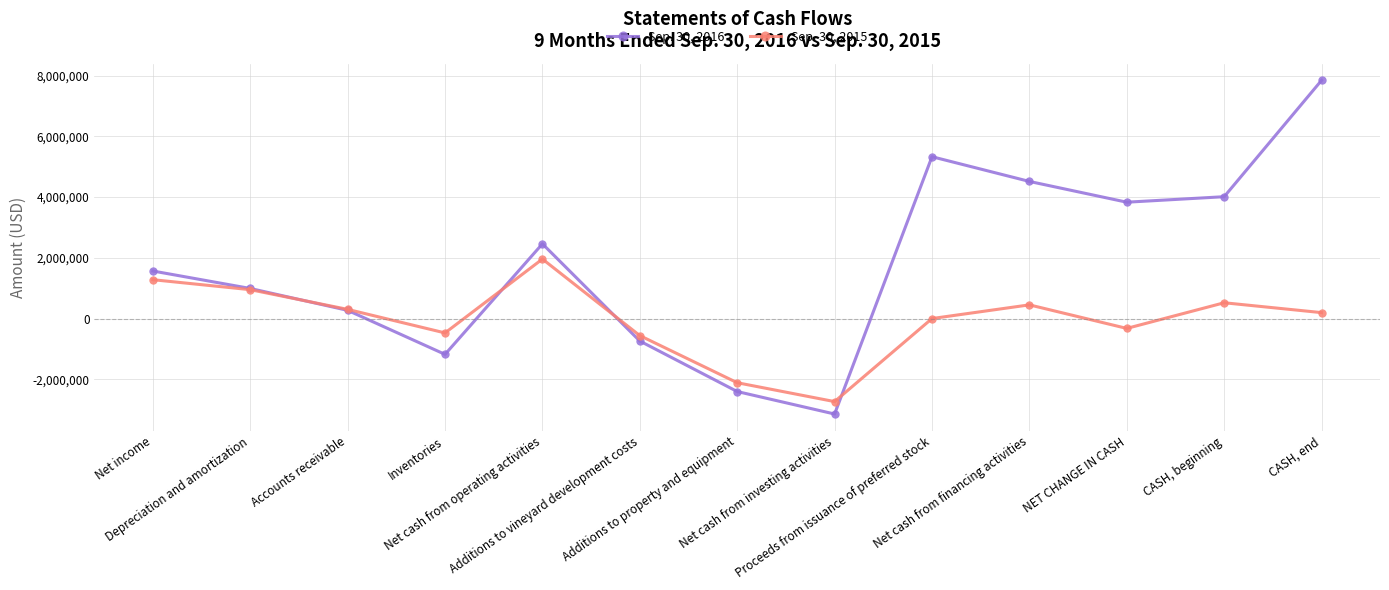

Which series has the largest range (max minus min)?

Sep. 30, 2016